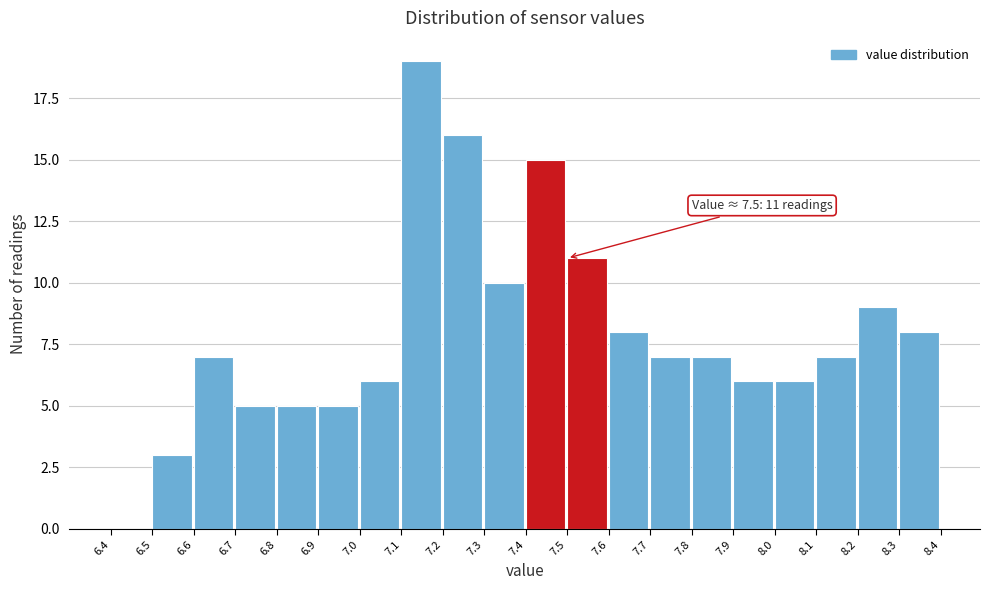

Over which range of the x-axis is the bar tallest?

7.1 to 7.2